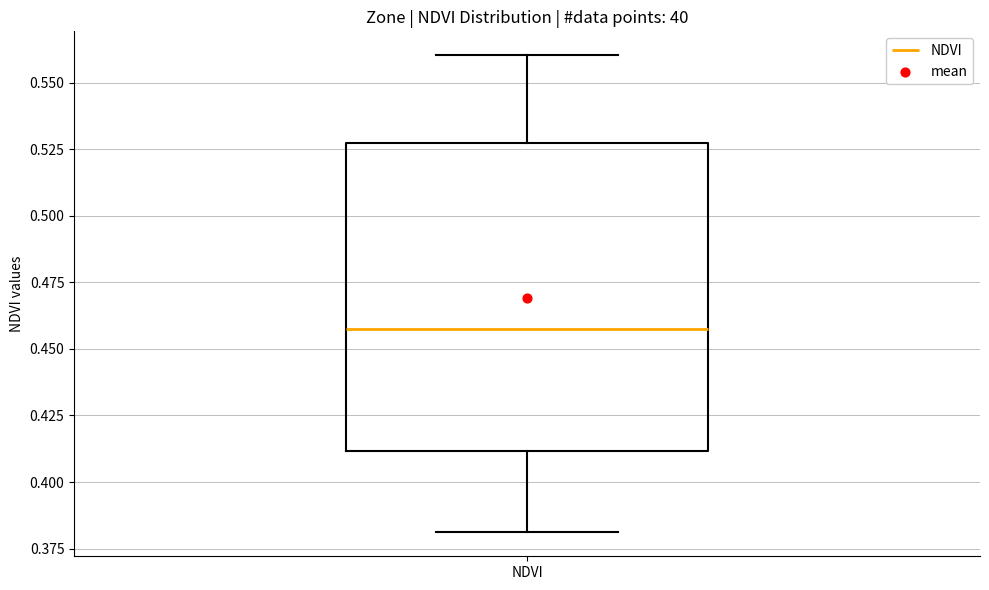

Transcribe this box plot: give where the median line is, the range the box spans, and where the two whiskers end, as read against the y-axis. The values are not printed on the chart, so give them approximately, as read against the axis.

median 0.455, box 0.410 to 0.525, whiskers 0.380 to 0.560